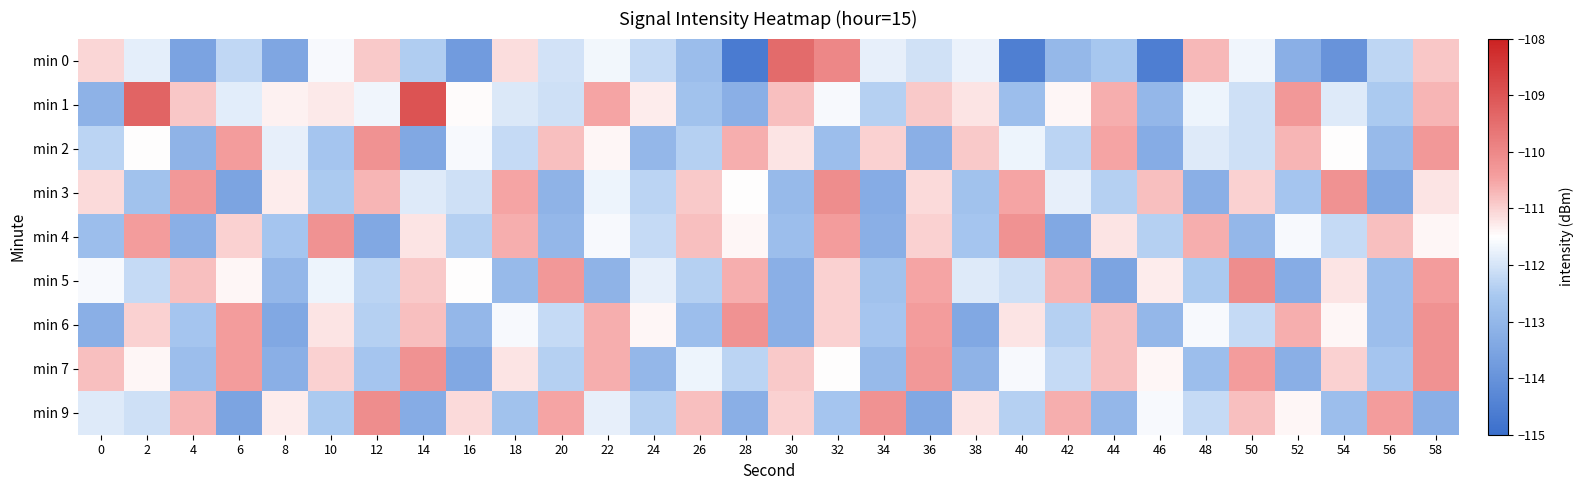

Where does the min 9 series first go above -111?

4